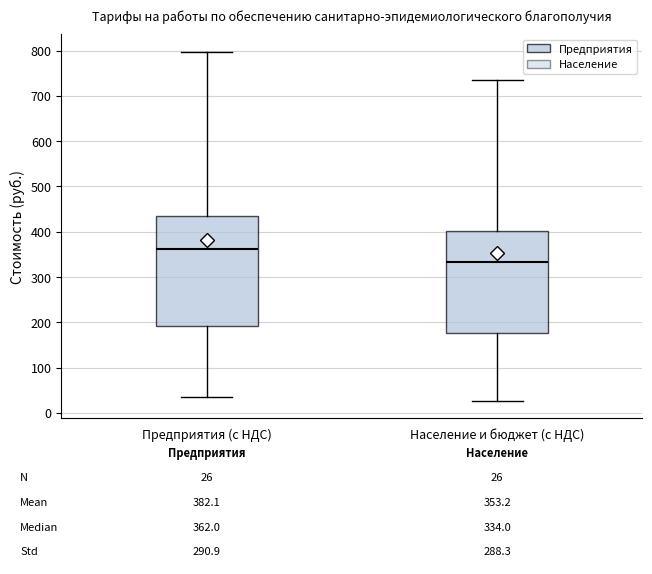

Which box's median line is the lowest?

Население и бюджет (с НДС)